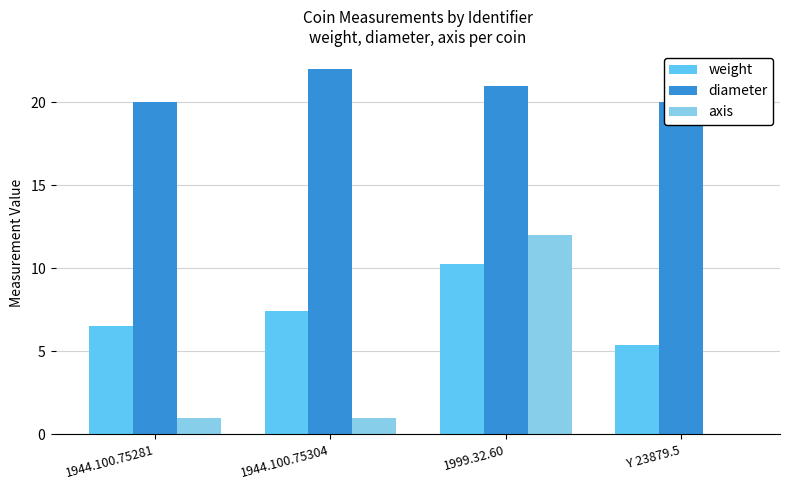

What is the difference between the maximum and second lowest values in the diameter series?

2.0